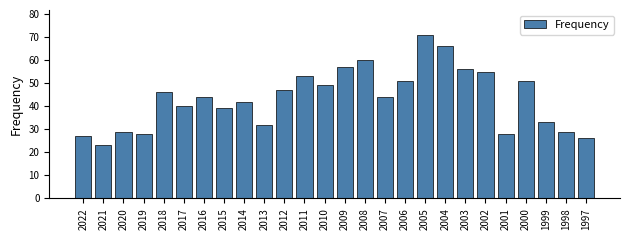

What is the ratio of the value at 2009 to the value at 2015?

1.5